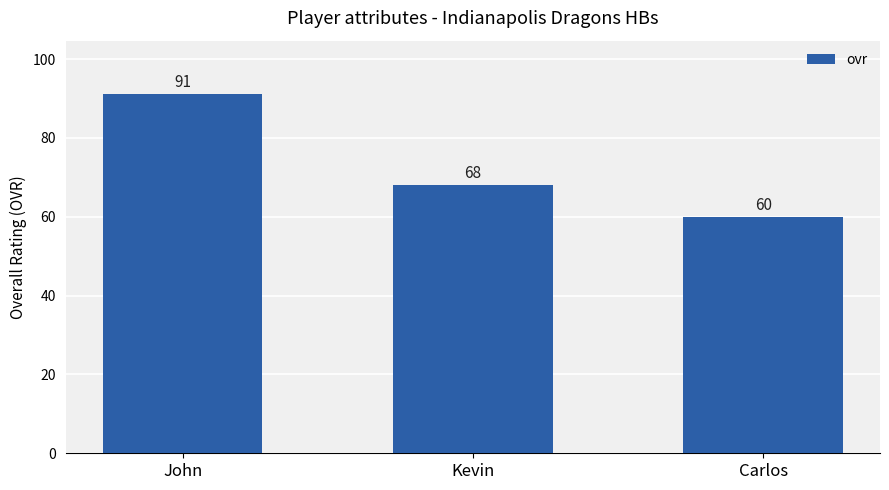

Reading left to right, transcribe all the data shown in this chart.

91	68	60